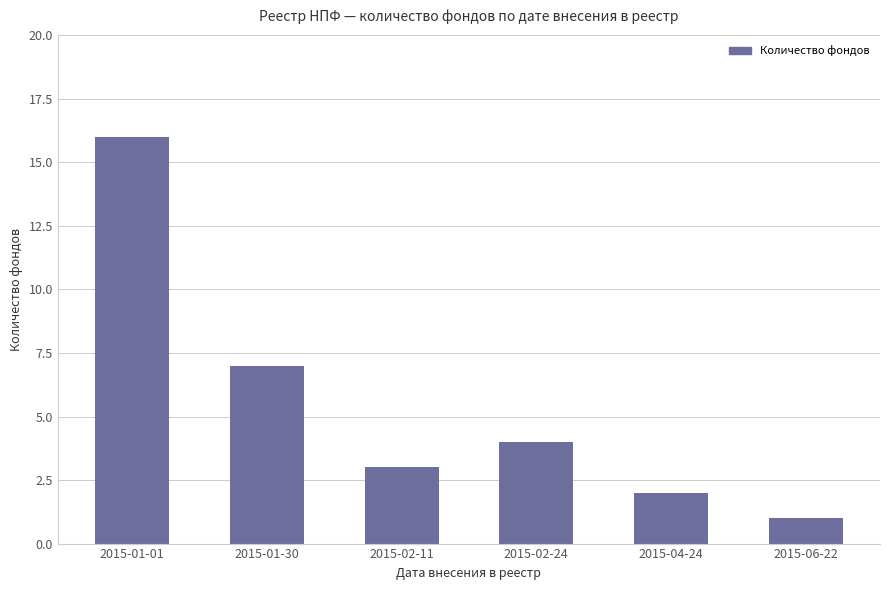

What is the sum of the values at 2015-06-22 and 2015-01-30?

8